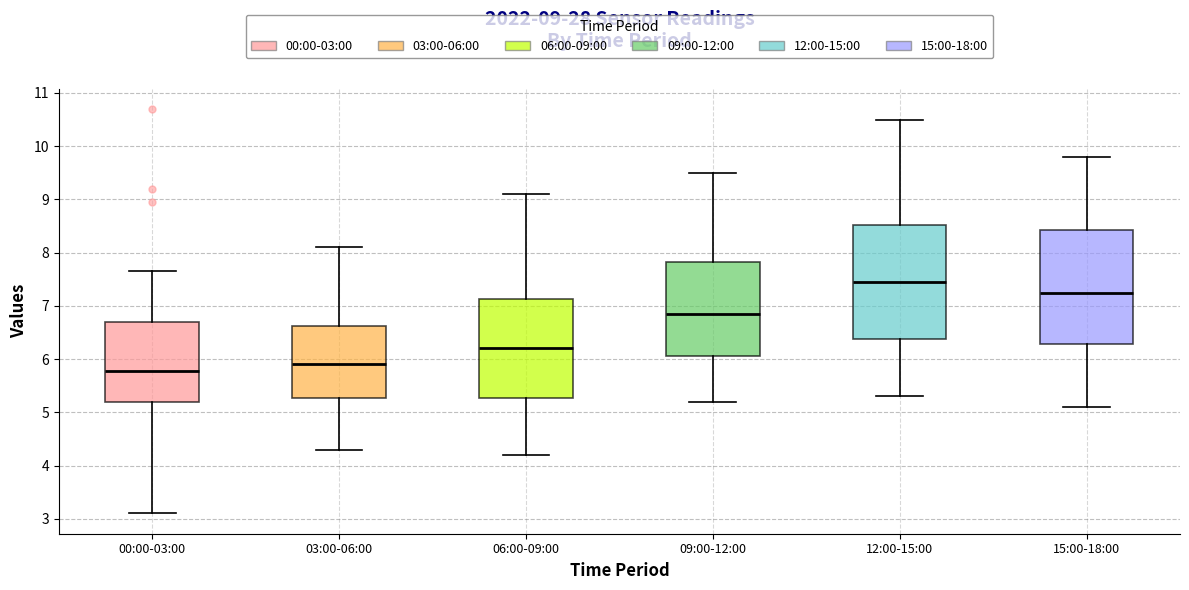

Which box has the highest median line?

12:00-15:00